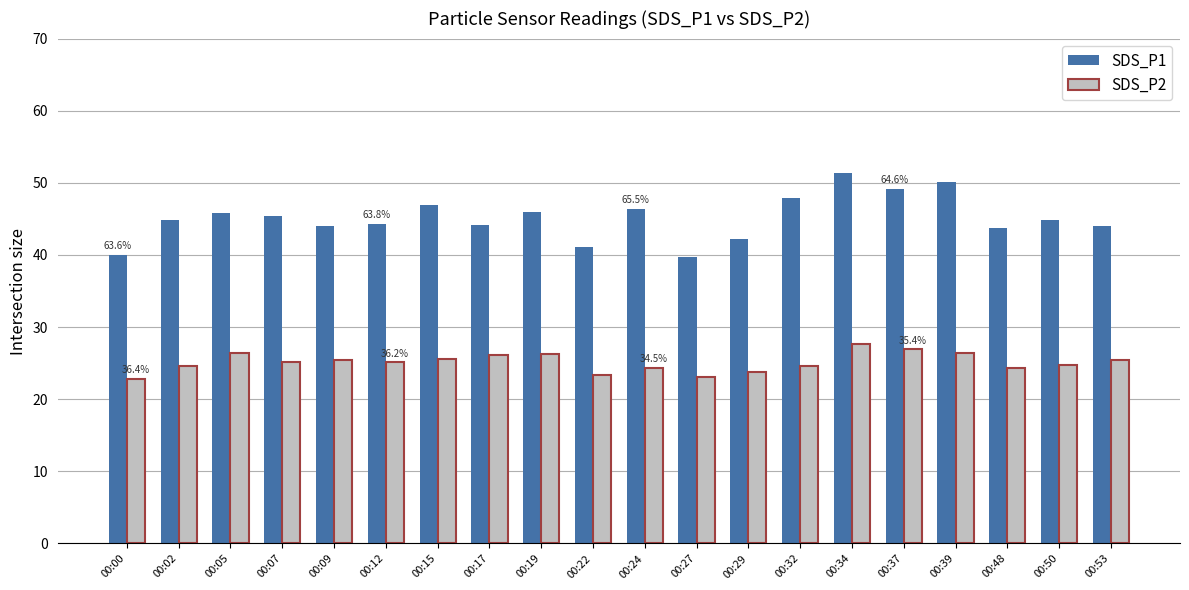

Which series has the largest range (max minus min)?

SDS_P1